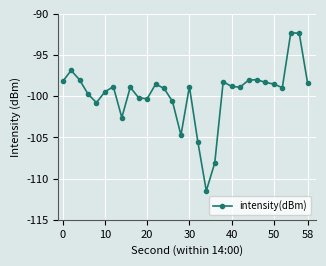

True or false: there are more than 1 points higher than both neighbors.

True